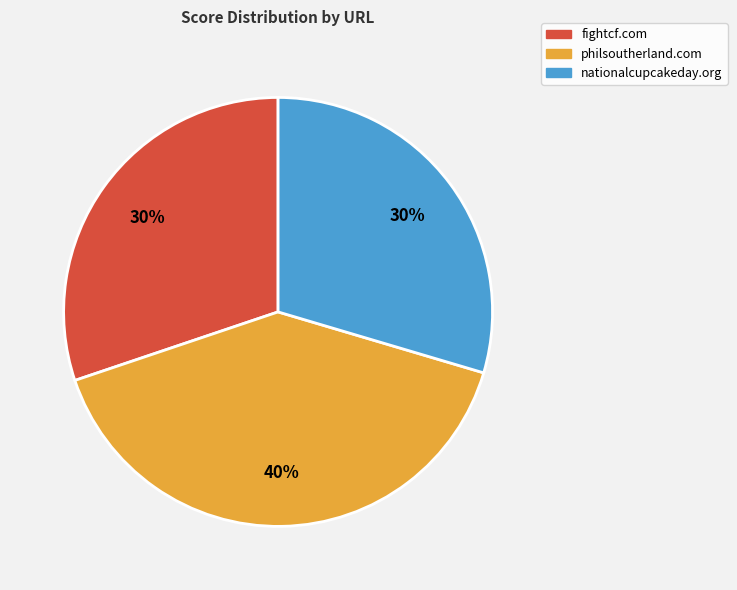

To the nearest percent, what percentage of the pie is nationalcupcakeday.org?

30%